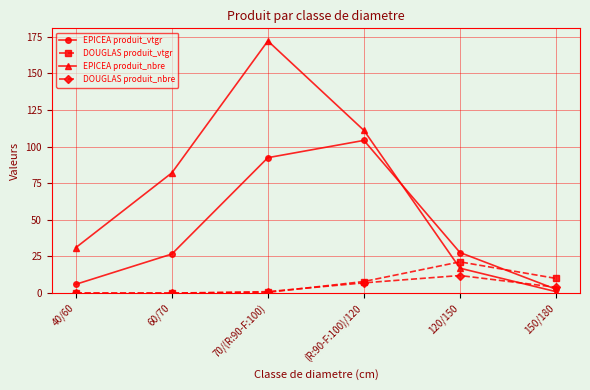

What position from the right is 150/180?

1